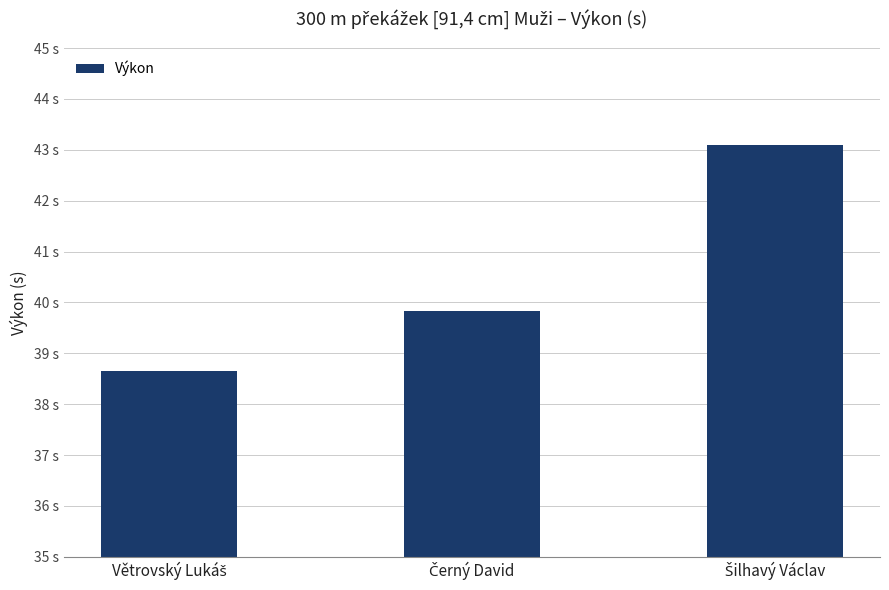

What is the difference between the maximum and minimum values?

4.4